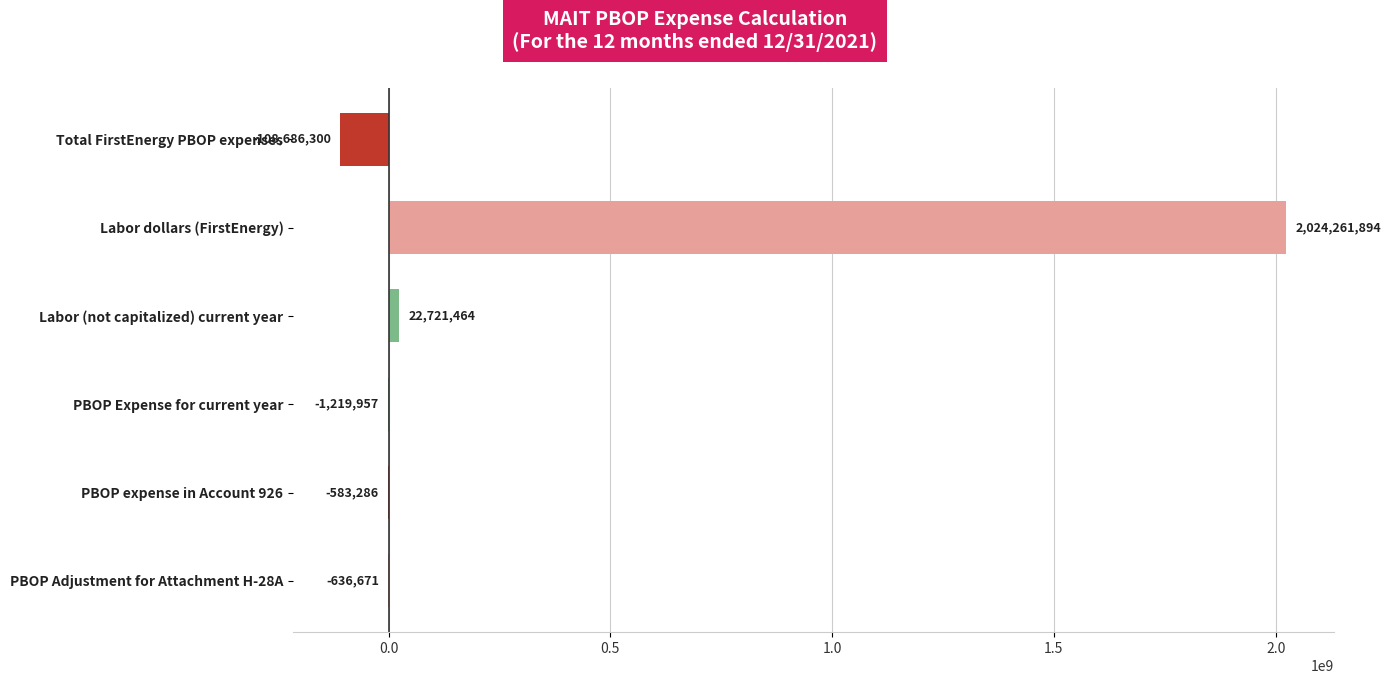

How many positive values are there?

2